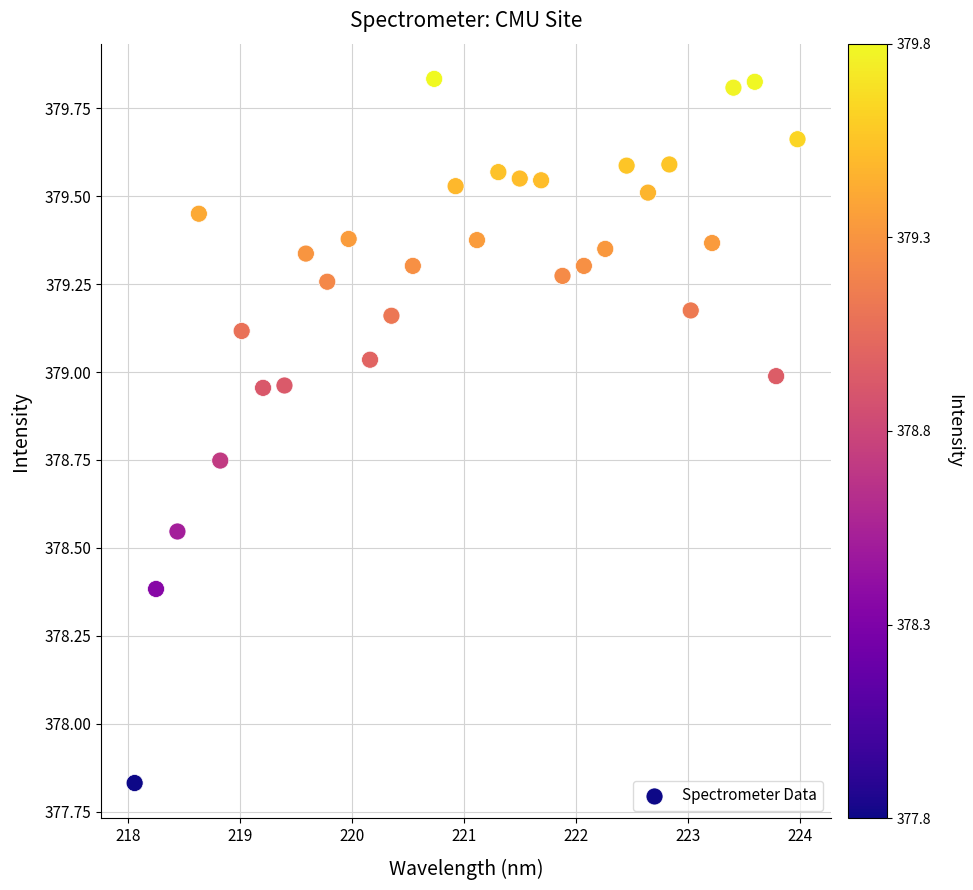

What is the range of Y values (max minus min)?

2.0